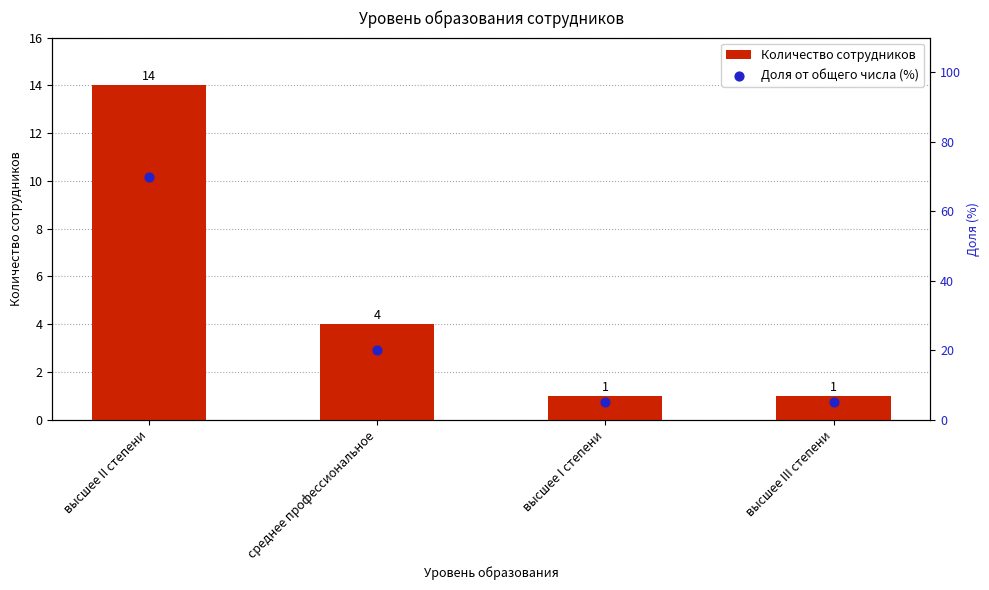

At which category is the sum across all series the highest?

высшее II степени